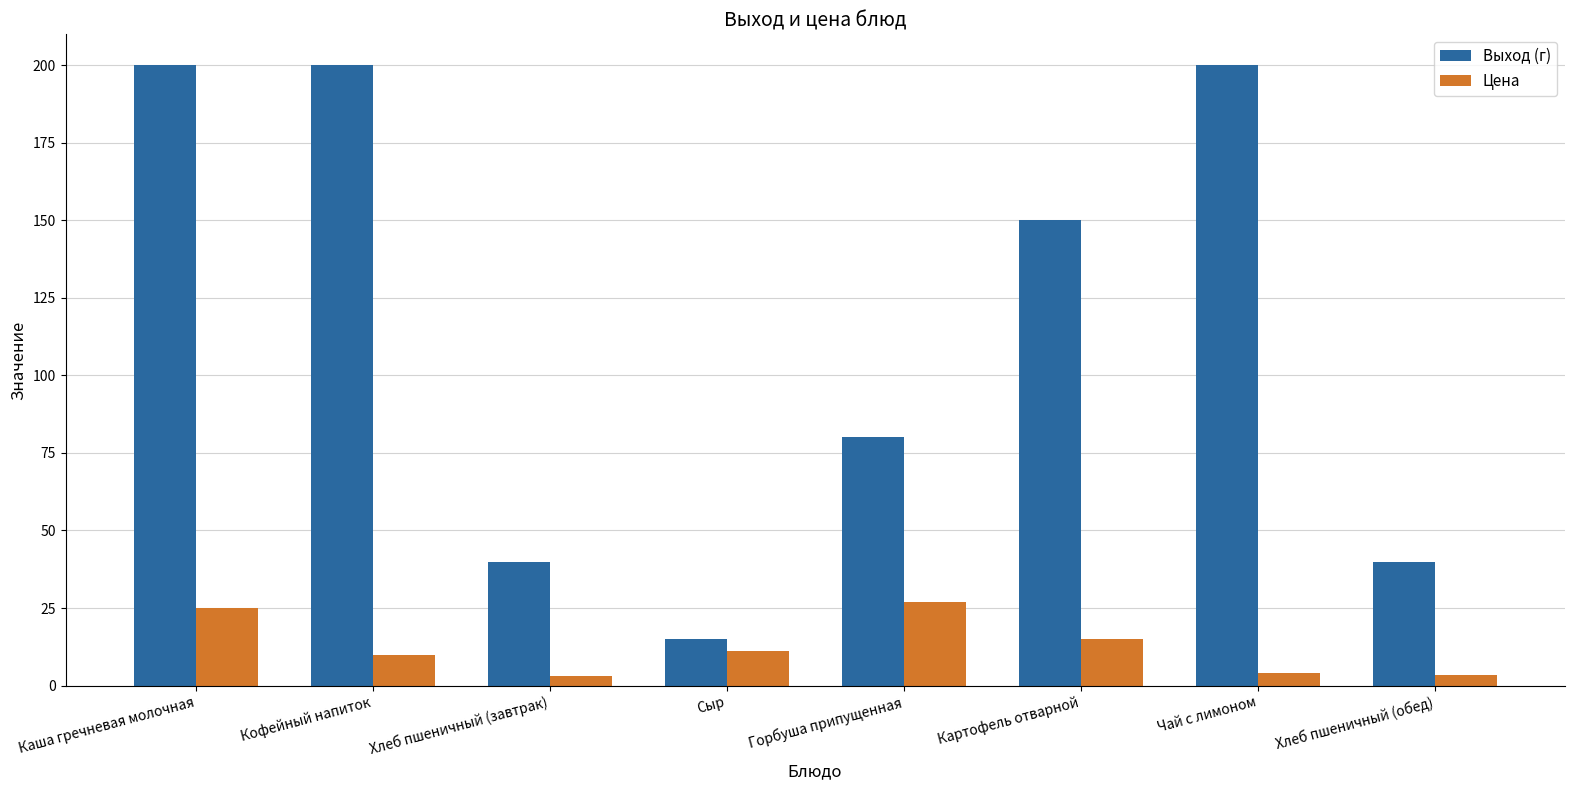

What is the total value across all series at Кофейный напиток?

210.0